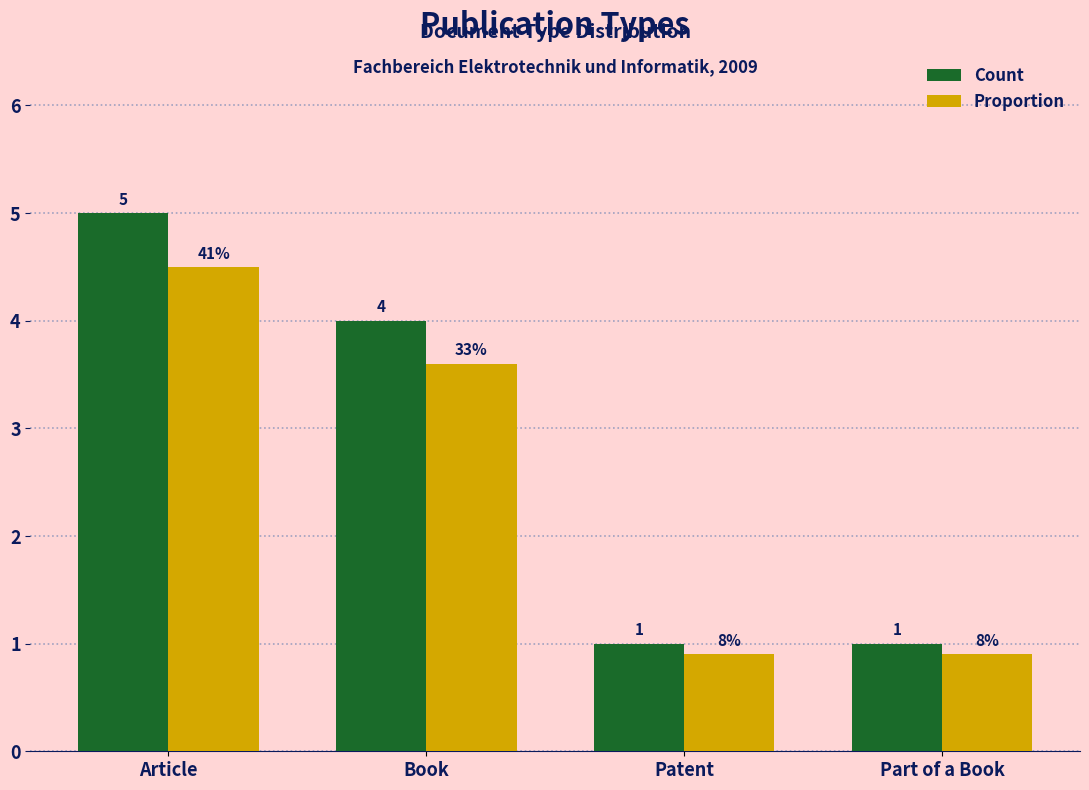

Does the chart contain any negative values?

No